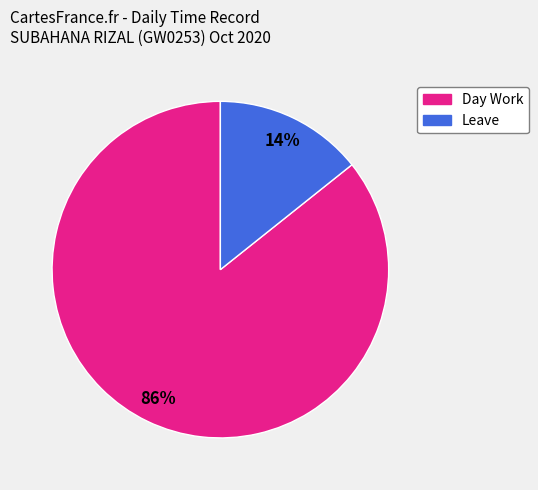

Does Leave represent more than half of the total?

No